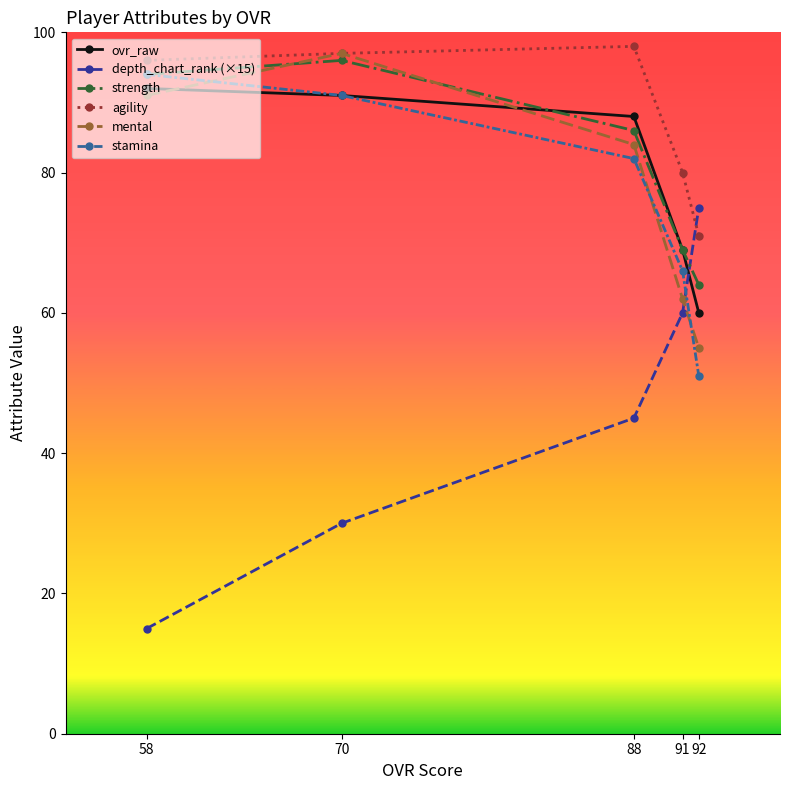

Reading right to left, what are all the values shown in this chart?

ovr_raw: 60	69	88	91	92
depth_chart_rank (×15): 75	60	45	30	15
strength: 64	69	86	96	94
agility: 71	80	98	97	96
mental: 55	62	84	97	91
stamina: 51	66	82	91	94